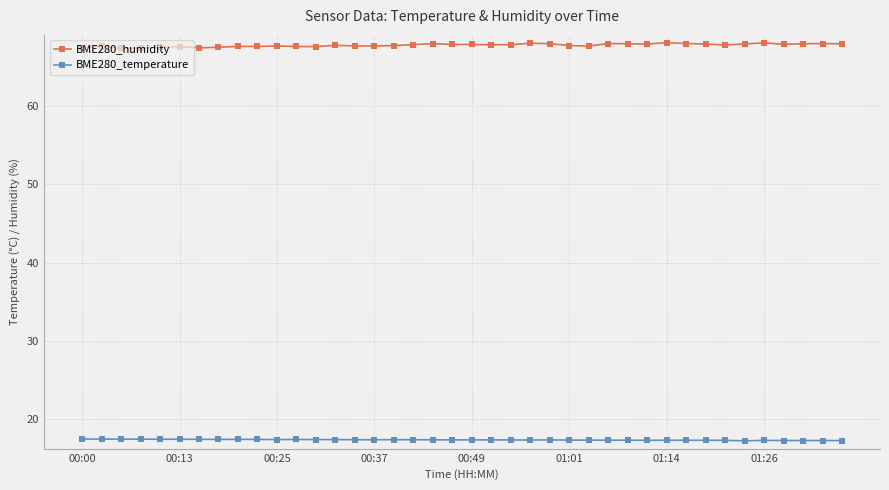

Which series has the largest total across all categories?

BME280_humidity